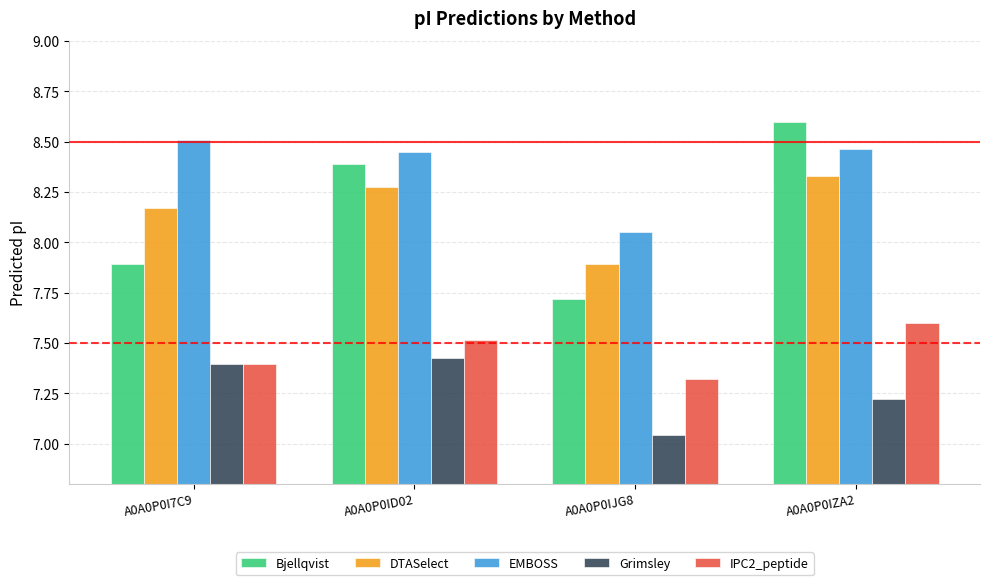

How many data points does each series have?

4